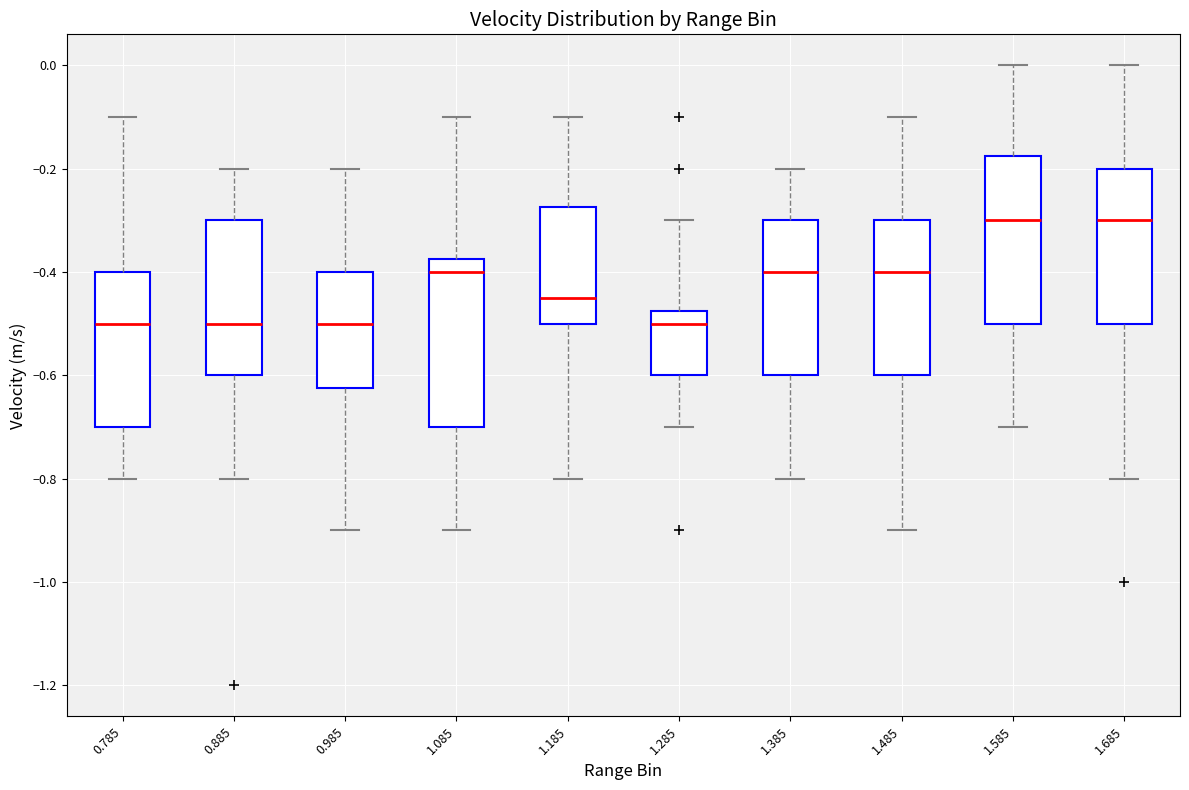

Reading left to right, read every box against the y-axis: the position of its median line, the range the box covers, and the ends of its whiskers. The values are not printed on the chart, so give them approximately, as read against the axis.

0.785: median -0.50, box -0.70 to -0.40, whiskers -0.80 to -0.10
0.885: median -0.50, box -0.60 to -0.30, whiskers -0.80 to -0.20
0.985: median -0.50, box -0.62 to -0.40, whiskers -0.90 to -0.20
1.085: median -0.40, box -0.70 to -0.38, whiskers -0.90 to -0.10
1.185: median -0.44, box -0.50 to -0.28, whiskers -0.80 to -0.10
1.285: median -0.50, box -0.60 to -0.48, whiskers -0.70 to -0.30
1.385: median -0.40, box -0.60 to -0.30, whiskers -0.80 to -0.20
1.485: median -0.40, box -0.60 to -0.30, whiskers -0.90 to -0.10
1.585: median -0.30, box -0.50 to -0.18, whiskers -0.70 to 0.00
1.685: median -0.30, box -0.50 to -0.20, whiskers -0.80 to 0.00